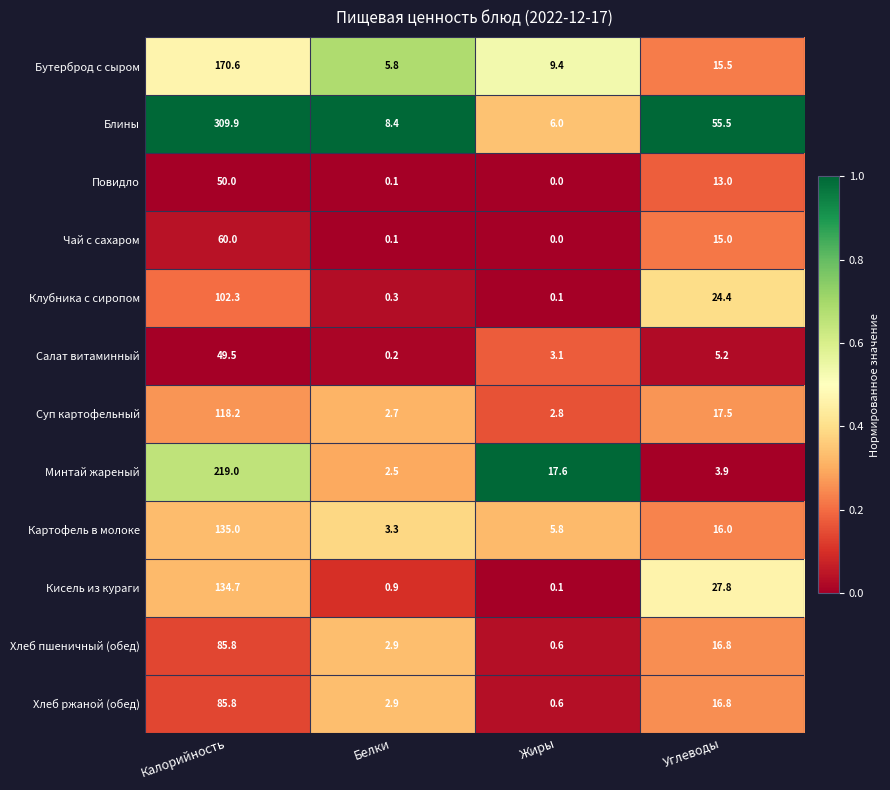

Is the value of Блины at Белки greater than the value of Салат витаминный at Калорийность?

No